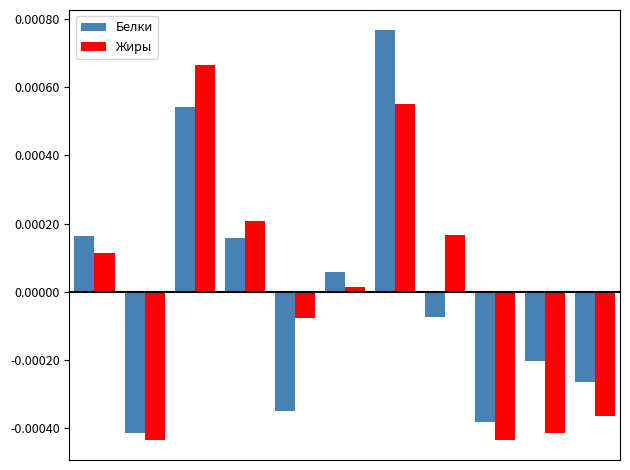

At how many categories does at least one series exceed 0?

6